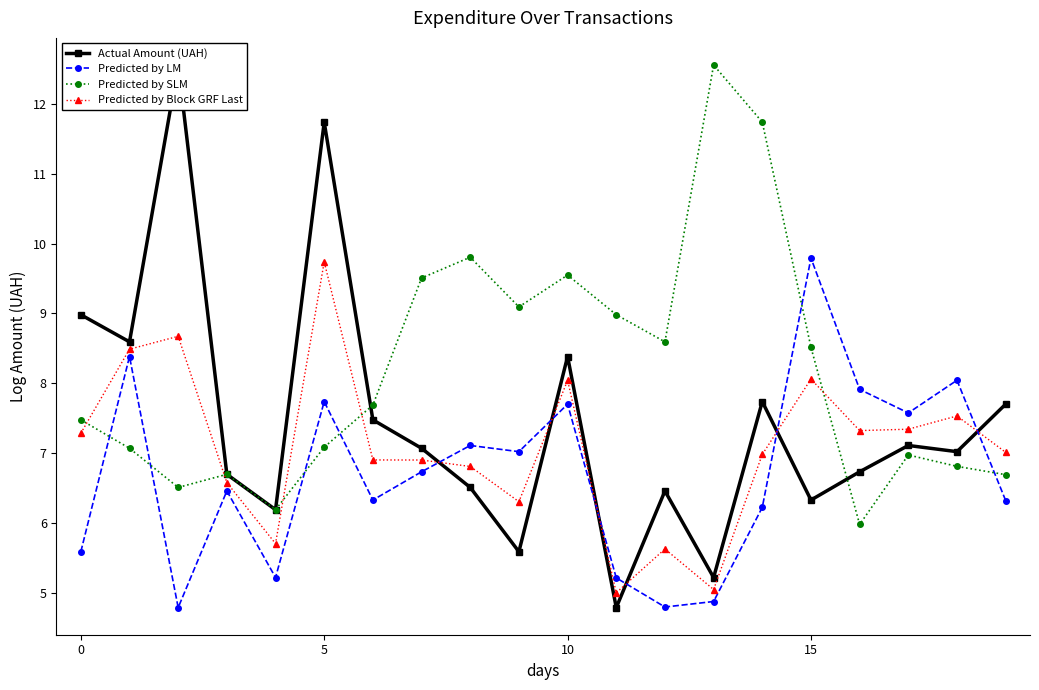

The Predicted by SLM series shows 8.5 at 16. True or false?

False